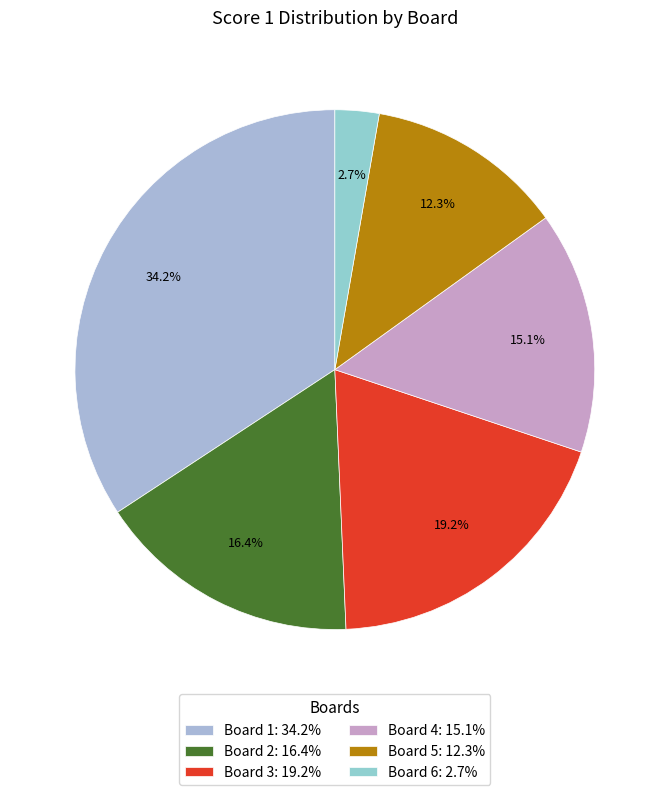

How many segments does this pie chart have?

6